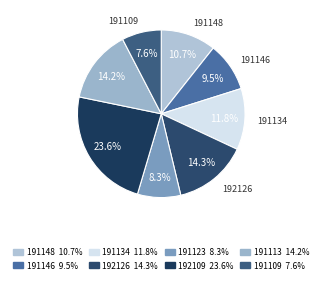

Count the number of slices in the pie.

8